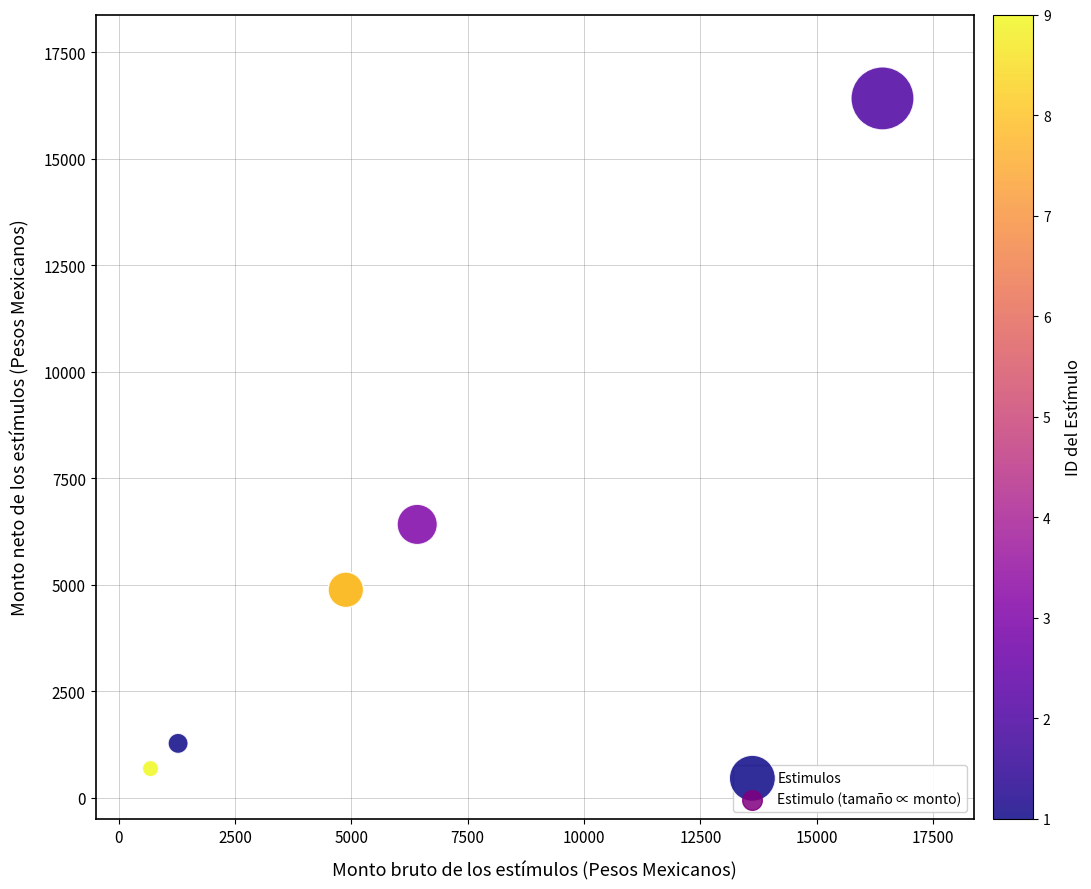

What Y value in the scatter plot is closest to 8547?

6414.0